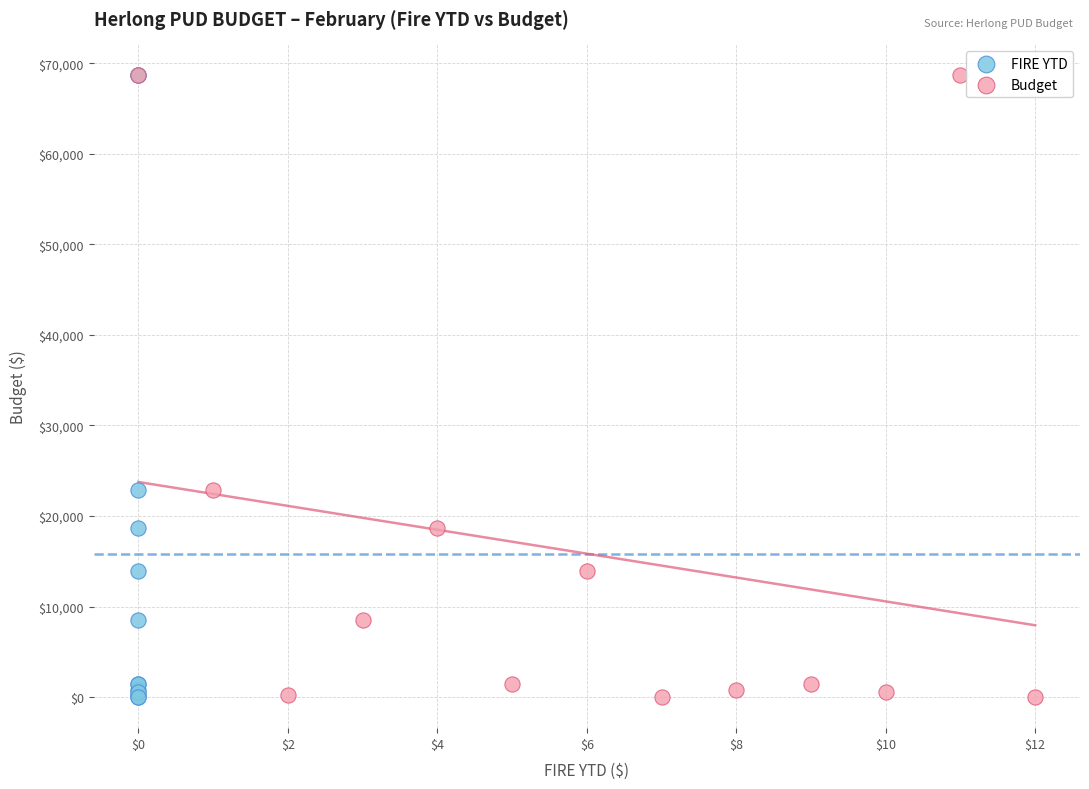

What are all the series names shown in the legend?

FIRE YTD, Budget